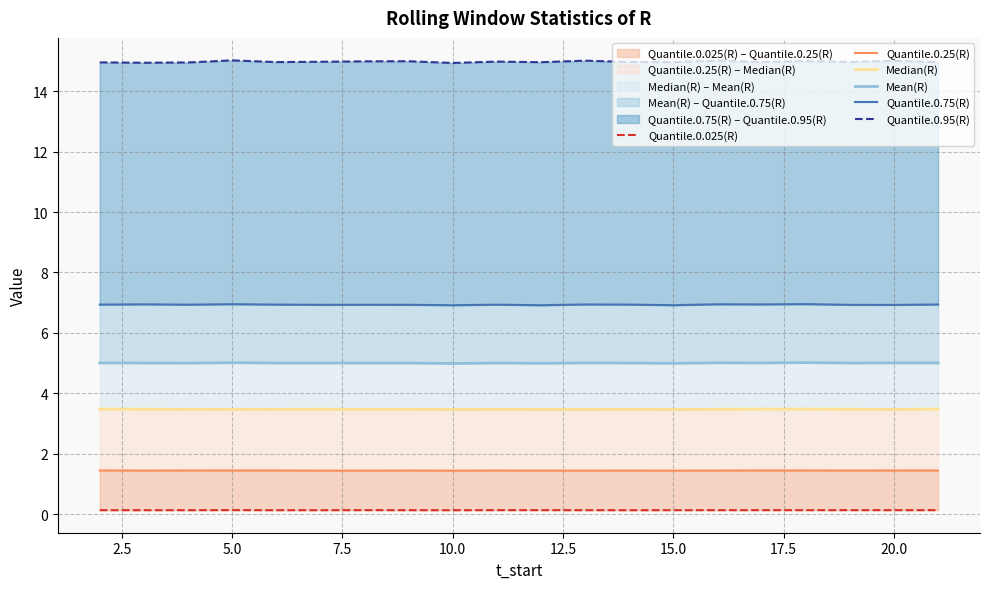

Is the value of Median(R) at 0.0 greater than the value of Quantile.0.75(R) at 19?

No